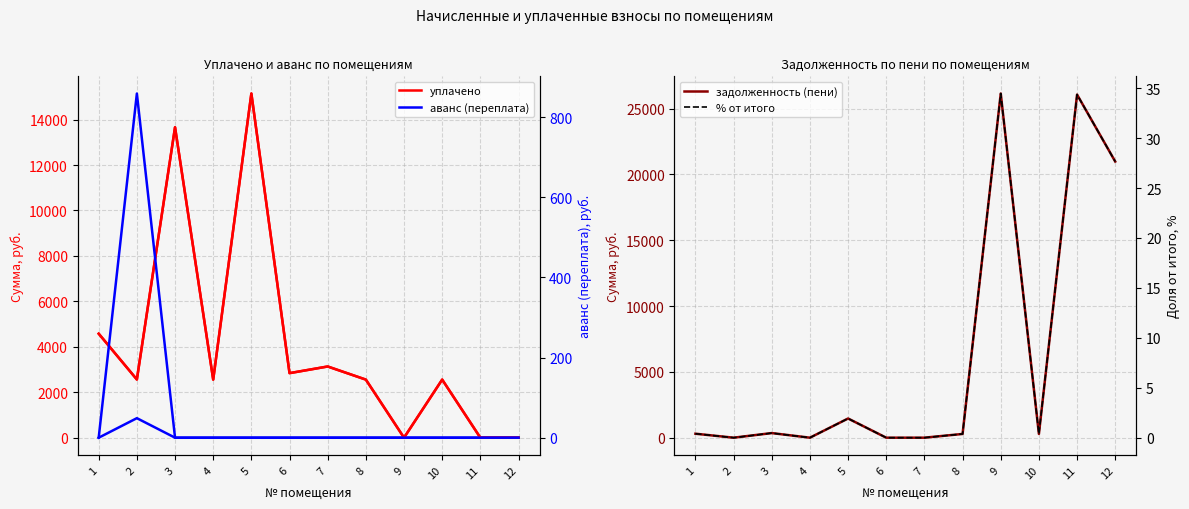

Is it true that задолженность (пени) equals 34632.6 at 12?

False